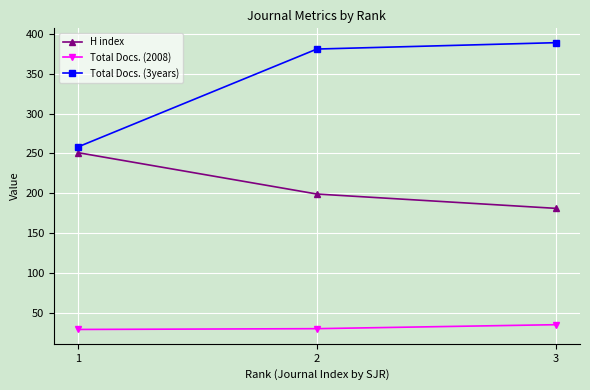

The Total Docs. (2008) series shows 30 at 2. True or false?

True